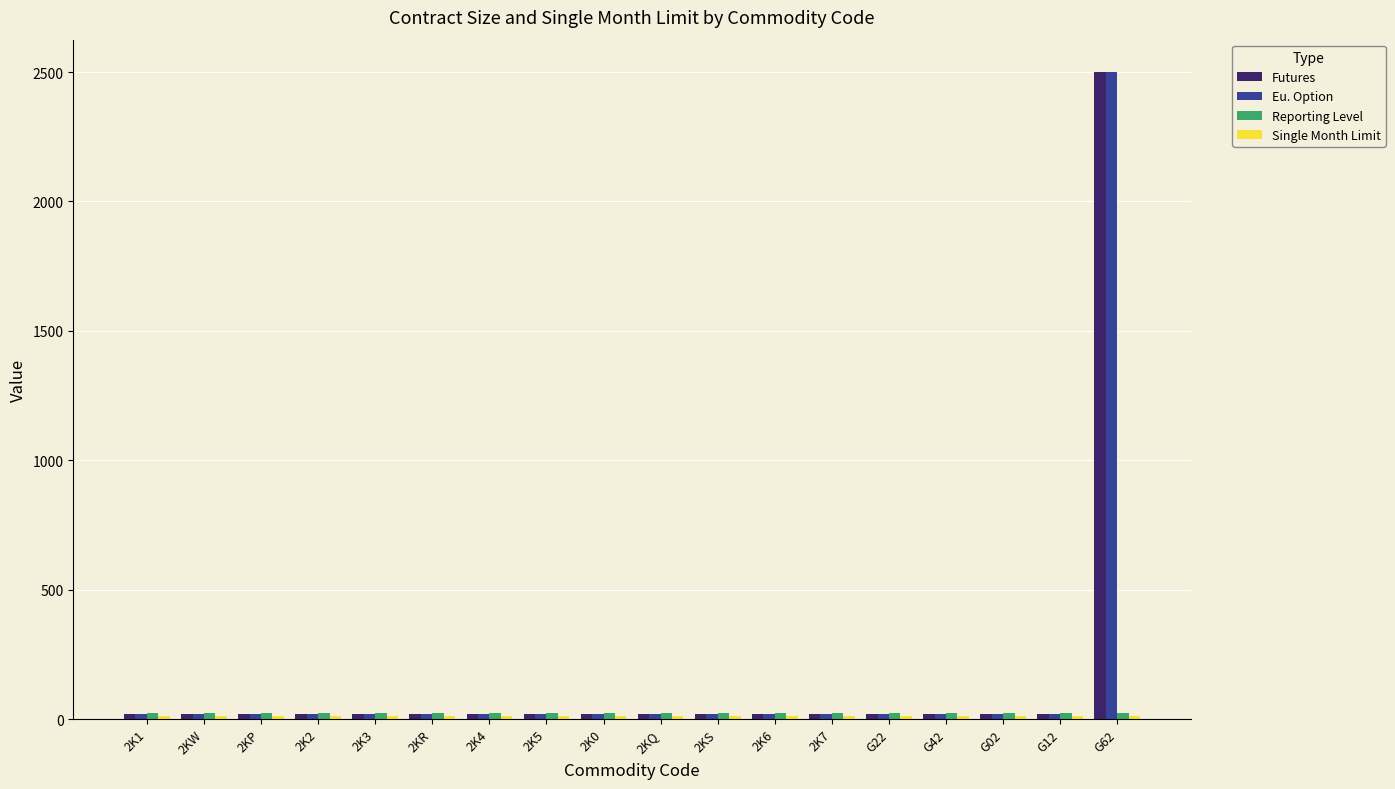

How many values in the Futures series exceed 20?

1